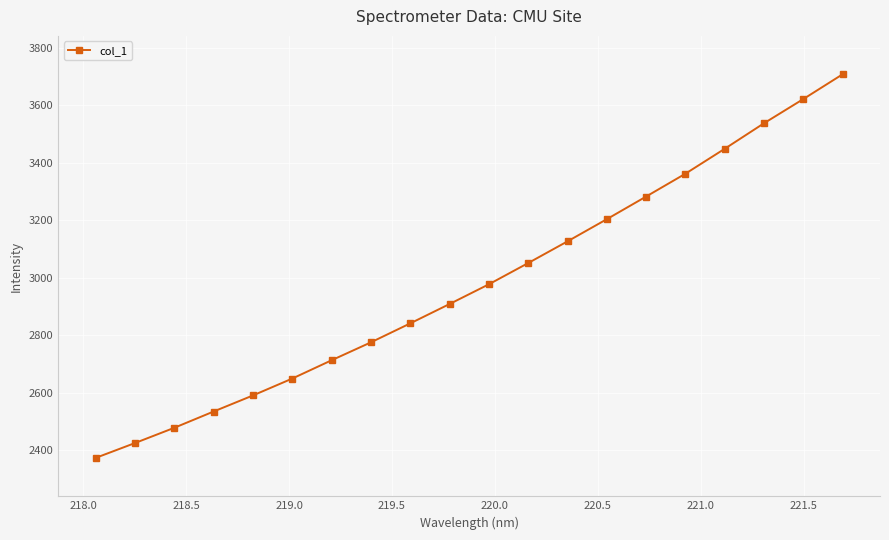

What is the value of the 20th point from the left?

3708.4